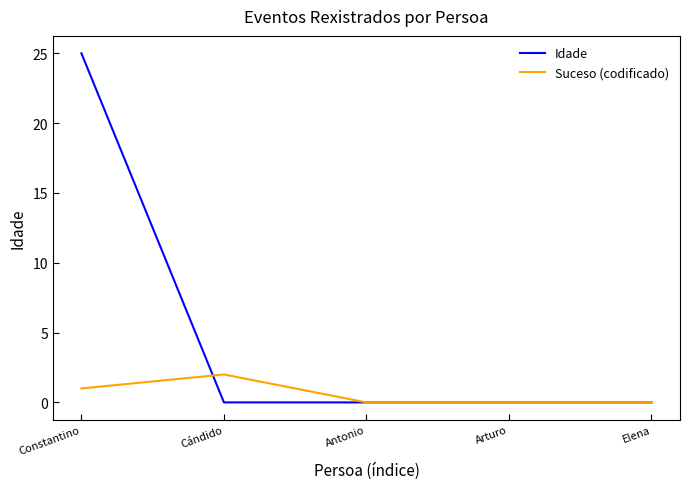

Is this an area chart (filled region under the line)?

No